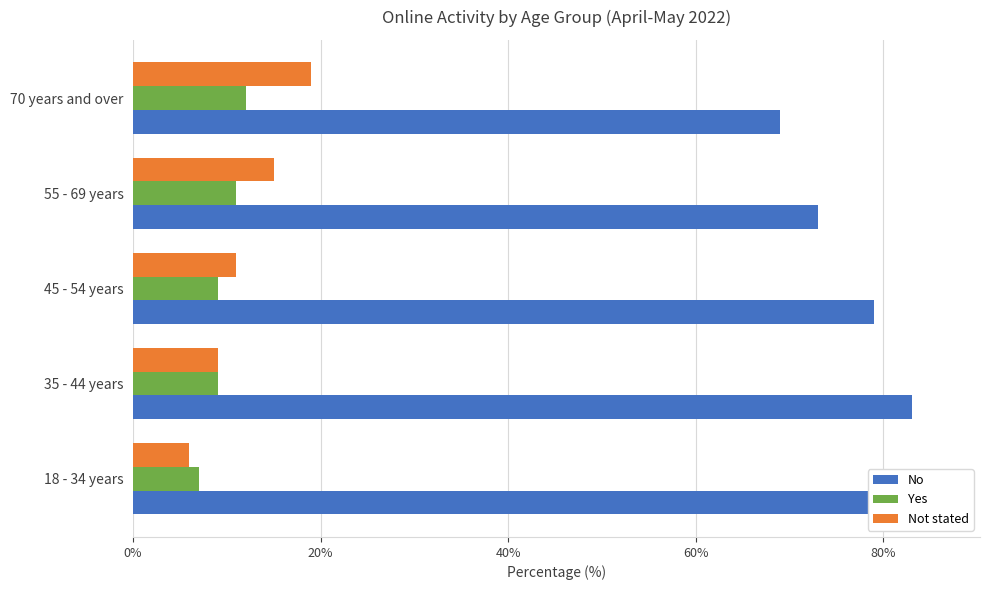

Does the chart contain stacked bars?

No